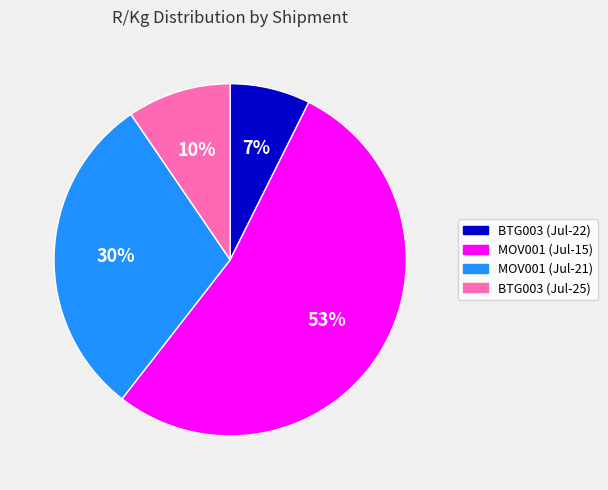

To the nearest percent, what is the difference between the largest and smallest slice percentages?

46%